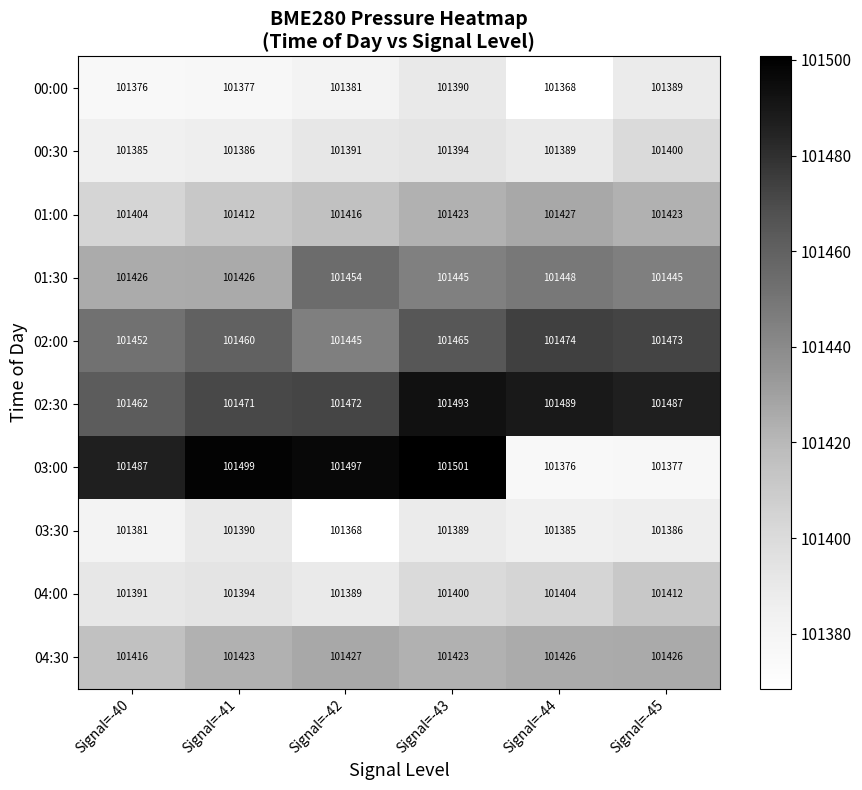

At how many categories does at least one series exceed 101394?

6